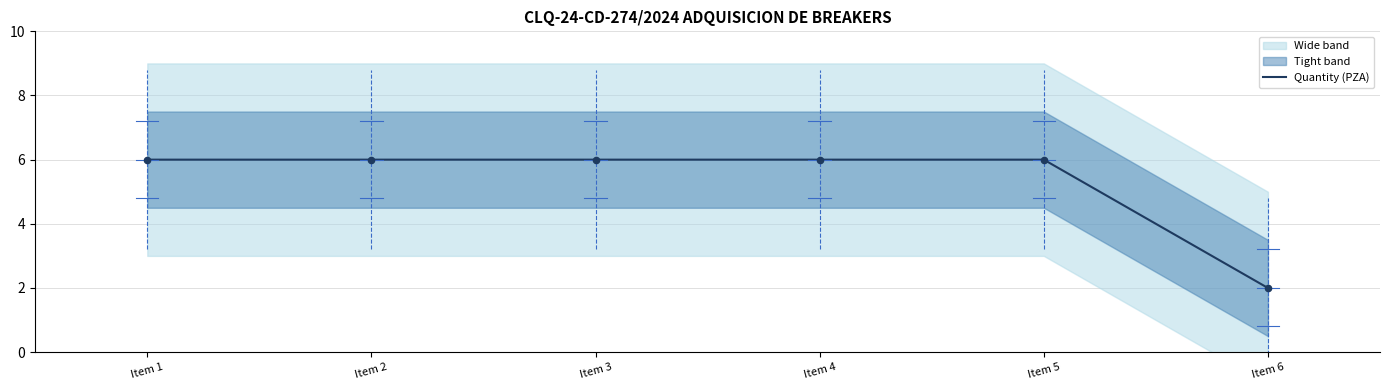

What is the ratio of the value at Item 4 to the value at Item 2?

1.0